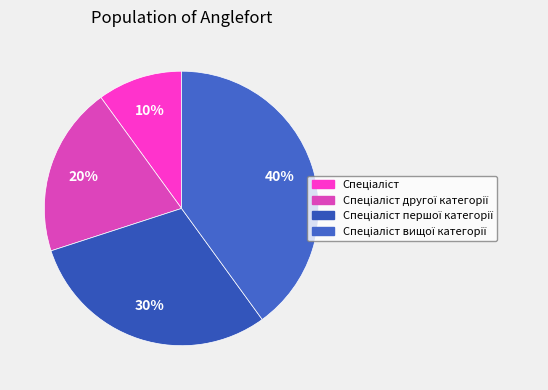

Rank the categories by value from lowest to highest.

Спеціаліст, Спеціаліст другої категорії, Спеціаліст першої категорії, Спеціаліст вищої категорії